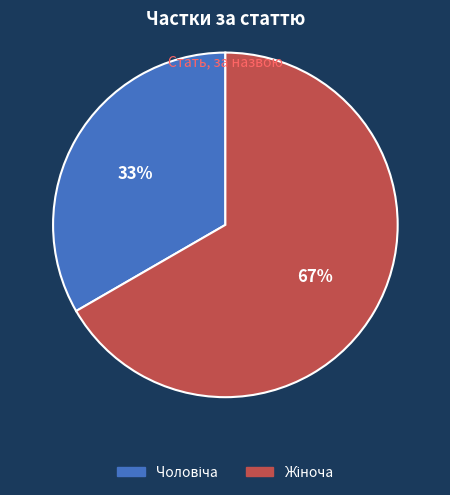

To the nearest percent, what is the average slice percentage?

50%